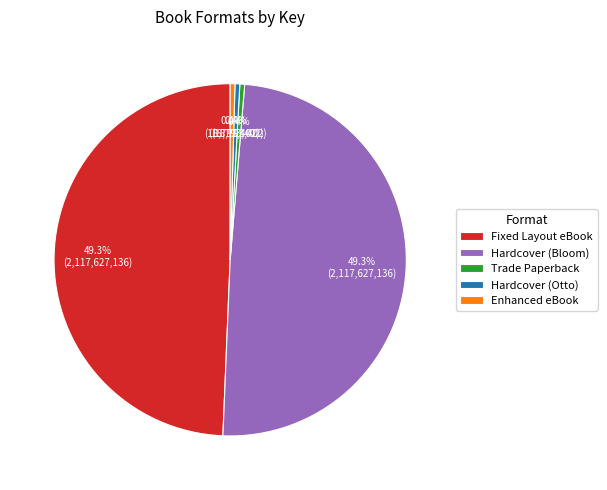

The Hardcover (Bloom) slice represents 63% of the pie. True or false?

False